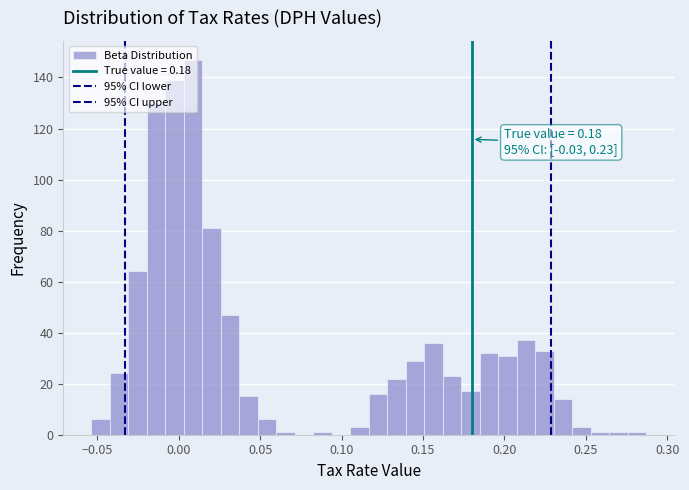

Around what value on the x-axis is the tallest bar? Give the approximate position of its centre, as read against the axis.

0.010